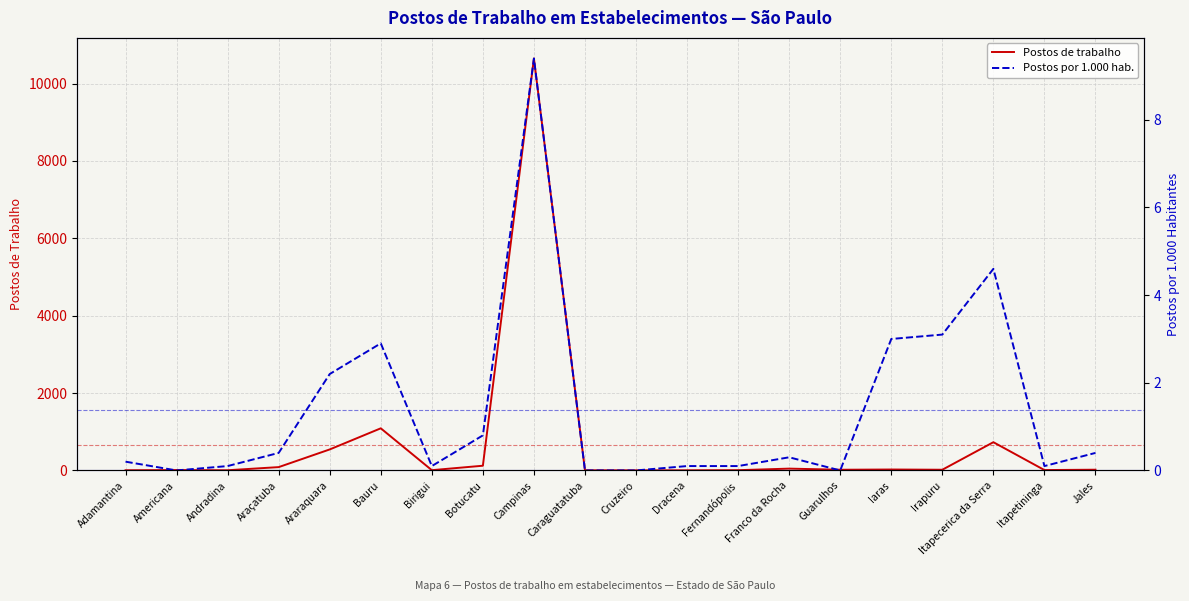

At which label does Postos por 1.000 hab. reach its minimum?

Americana